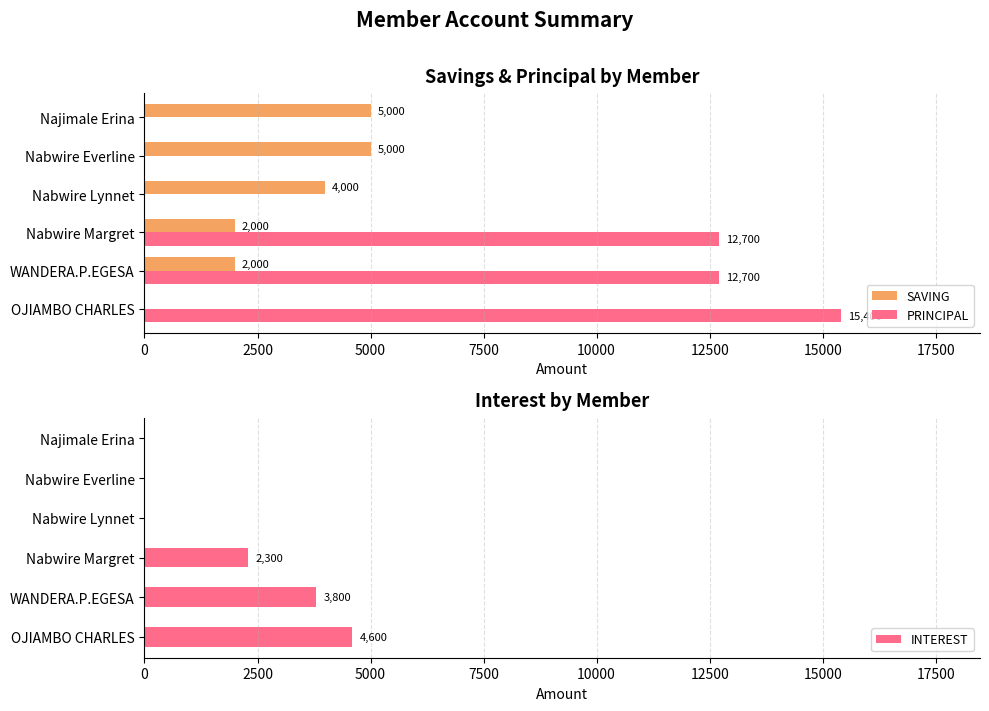

Is it true that SAVING equals 2702 at WANDERA.P.EGESA?

False